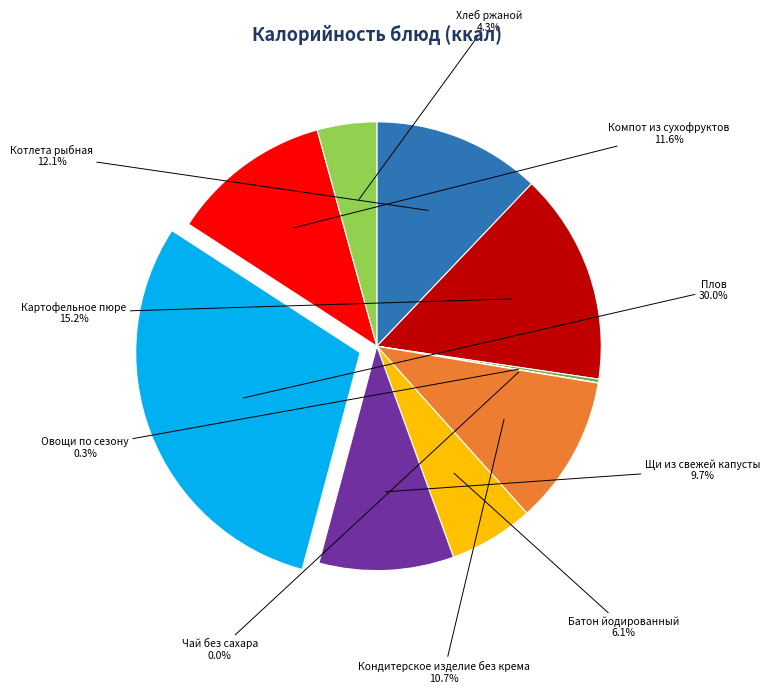

What is the smallest slice in the pie chart?

Чай без сахара